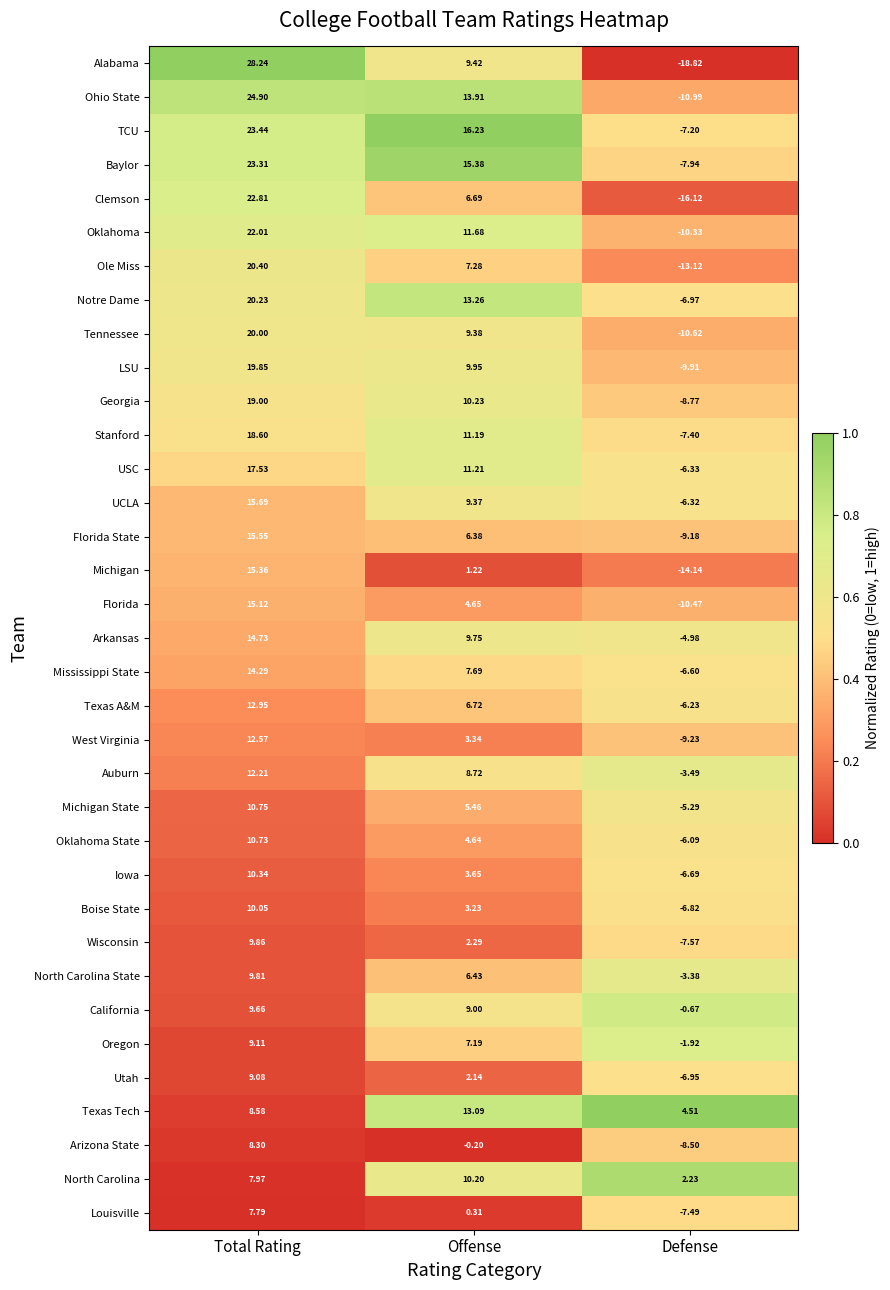

At which category is the sum across all series the highest?

Total Rating